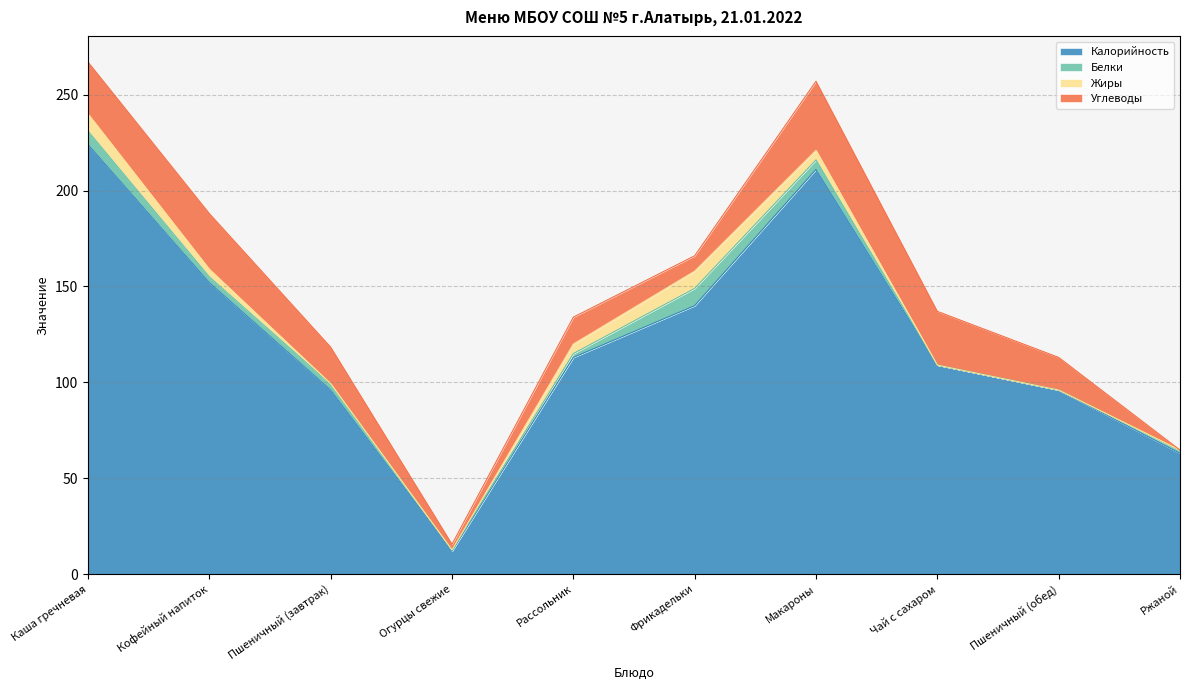

Does the chart have visible grid lines?

Yes